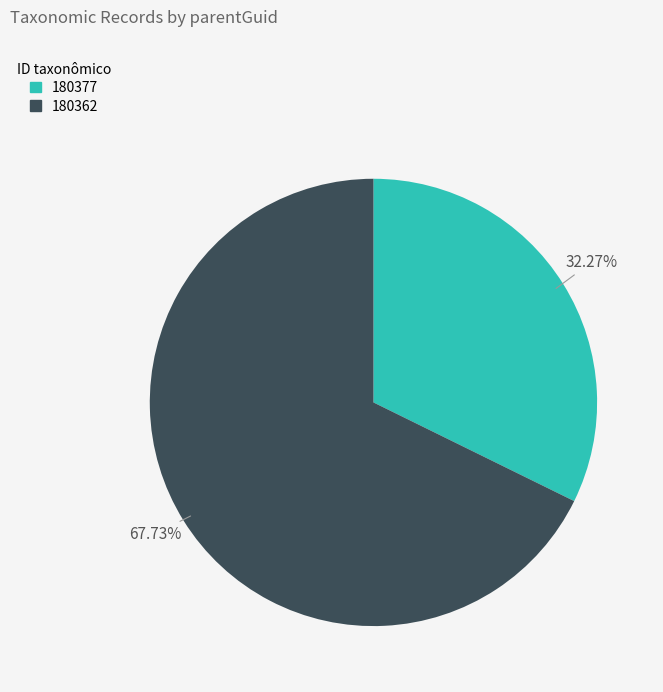

Count the number of slices in the pie.

2